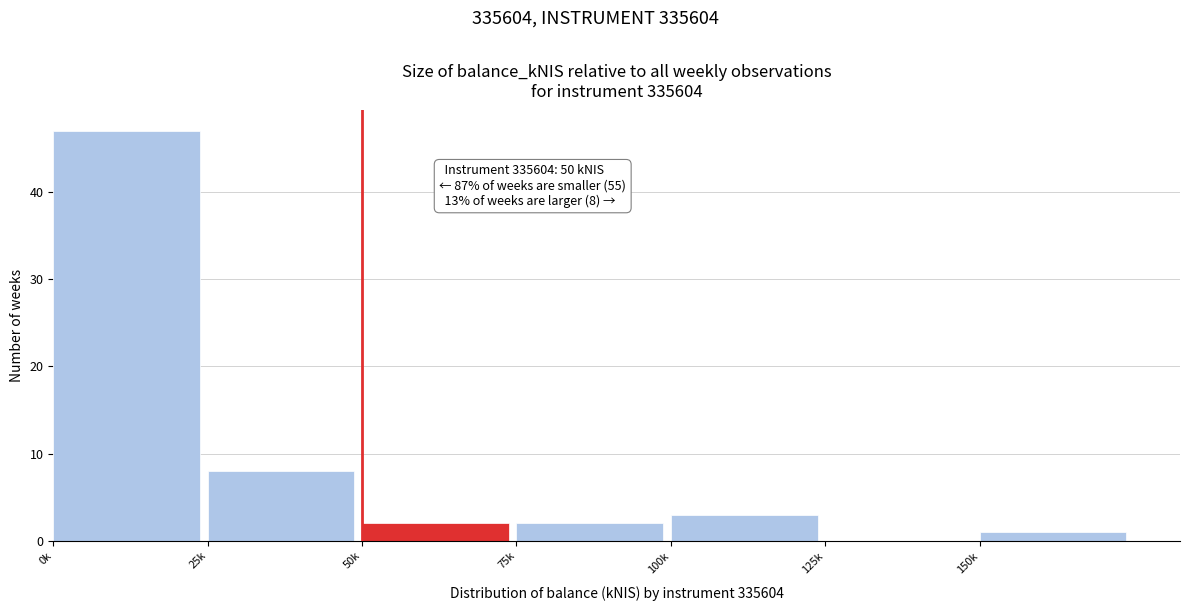

Reading left to right, list all the values displayed in this chart.

0k=47	25k=8	50k=2	75k=2	100k=3	125k=0	150k=1